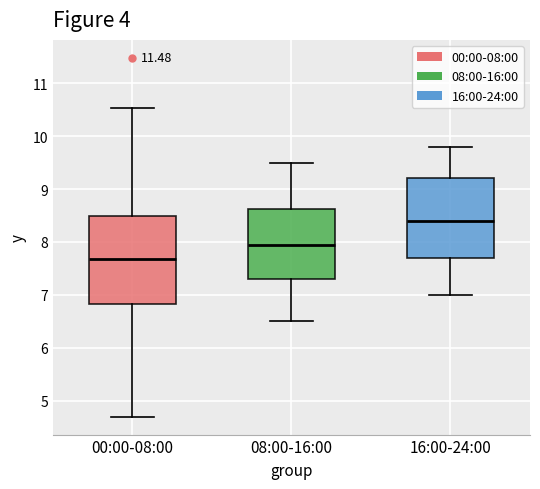

Where is the lower edge of the box for 00:00-08:00 on the y-axis? The values are not printed on the chart, so give them approximately, as read against the axis.

6.8